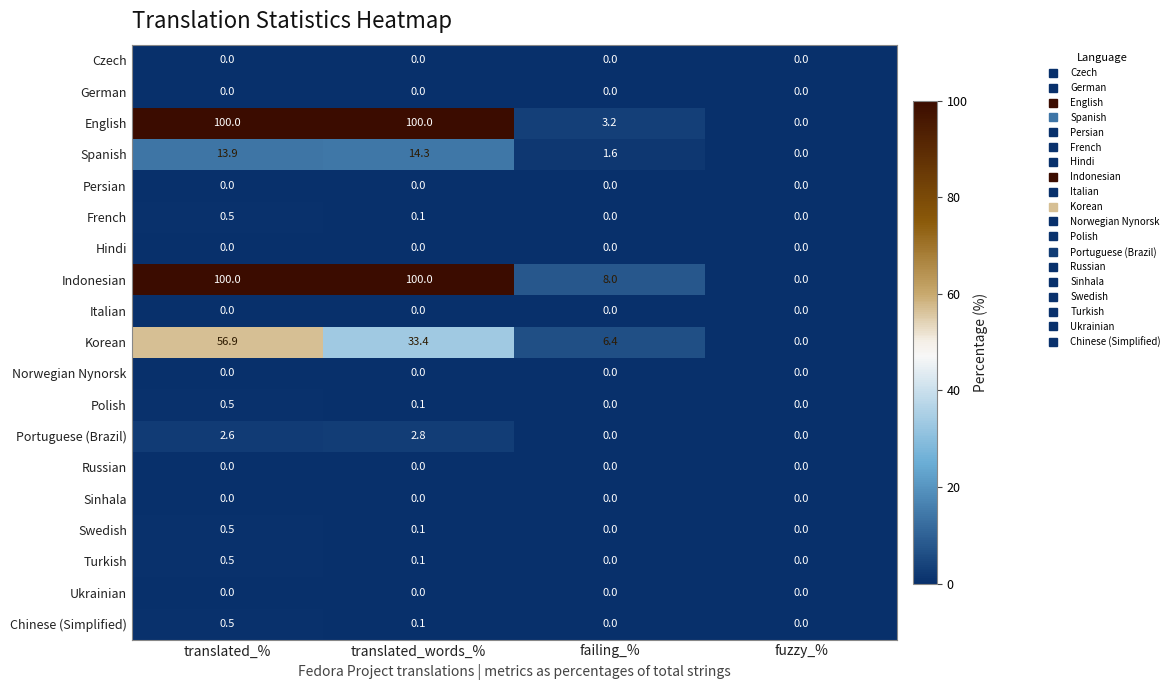

What is the total value across all series at translated_%?

275.9